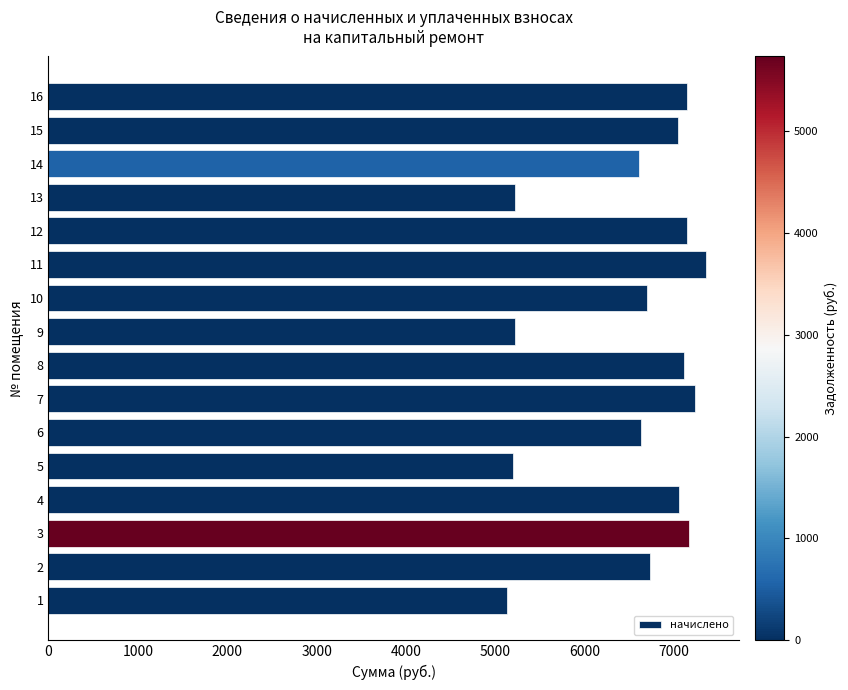

Which has a higher value, 2 or 11?

11